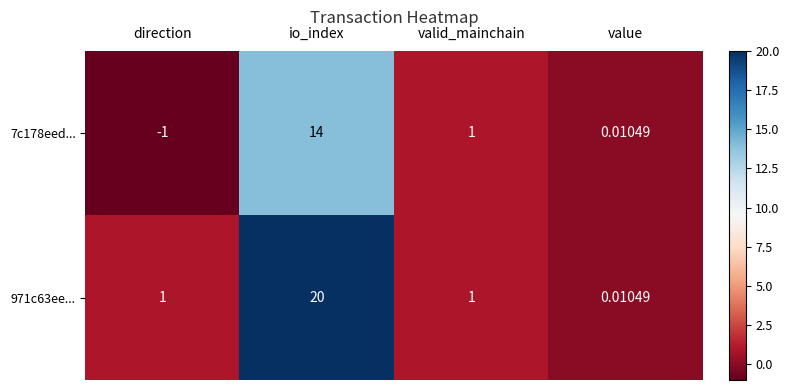

Rank the categories by 7c178eed... value from lowest to highest.

direction, value, valid_mainchain, io_index